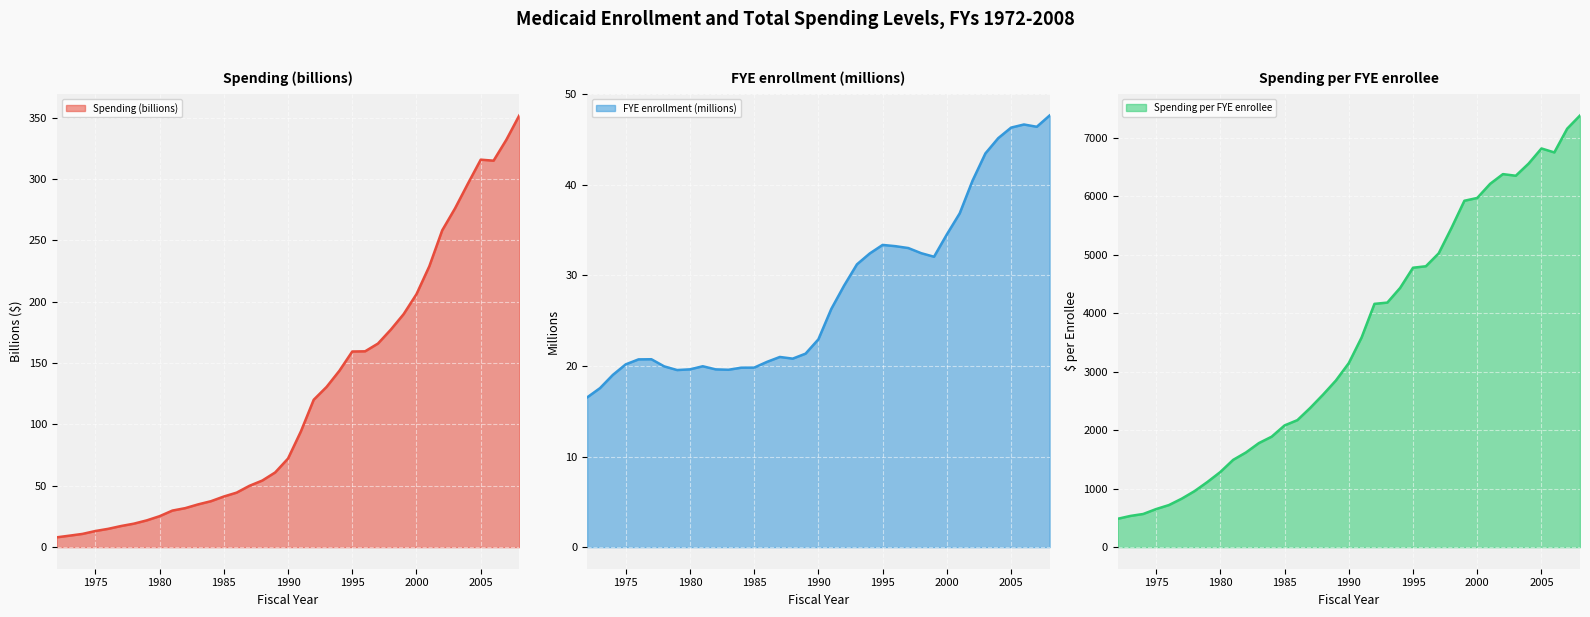

Reading left to right, what are all the values shown in this chart?

Spending (billions): 8.0	9.4	10.8	13.1	14.9	17.2	19.1	21.8	25.2	29.8	31.8	34.9	37.4	41.3	44.4	50.0	54.3	60.9	72.2	94.3	120.2	130.6	143.8	159.5	159.6	166.0	177.3	190.0	206.2	229.0	258.2	276.2	296.3	315.9	315.1	332.2	351.9
FYE enrollment (millions): 16.5	17.6	19.0	20.2	20.7	20.7	20.0	19.6	19.6	20.0	19.6	19.6	19.8	19.8	20.5	21.0	20.8	21.4	22.9	26.3	28.9	31.2	32.4	33.4	33.2	33.0	32.5	32.1	34.5	36.9	40.5	43.5	45.2	46.3	46.7	46.4	47.7
Spending per FYE enrollee: 484.3	533.7	567.2	651.0	719.7	829.6	958.8	1115.2	1284.7	1492.7	1619.8	1779.4	1889.5	2081.4	2172.2	2381.6	2608.9	2850.4	3147.3	3587.1	4160.9	4182.5	4434.1	4778.9	4803.9	5024.9	5461.9	5924.3	5972.1	6213.1	6379.8	6352.1	6560.3	6818.6	6750.9	7156.7	7382.8